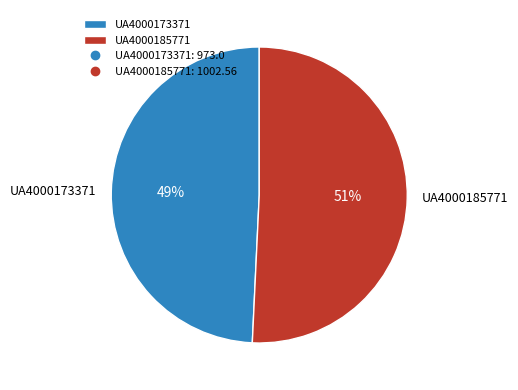

To the nearest percent, what is the combined percentage of UA4000173371 and UA4000185771?

100%